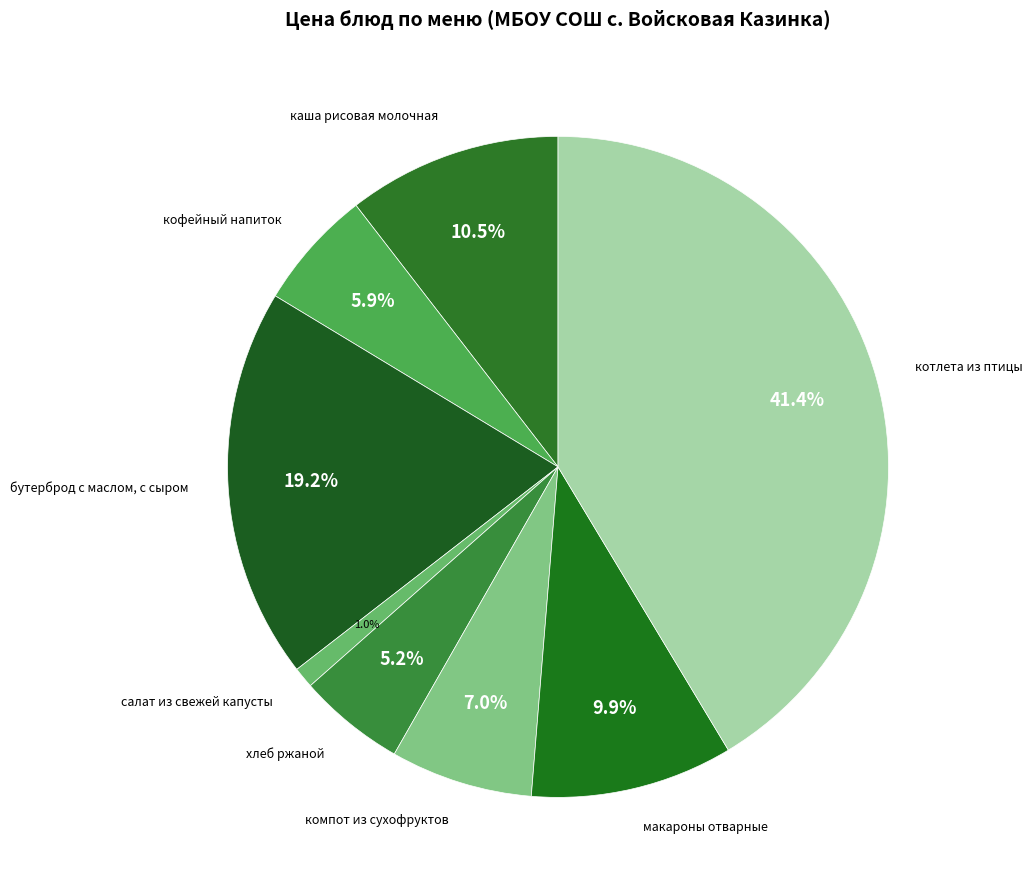

To the nearest percent, what is the average slice percentage?

12%